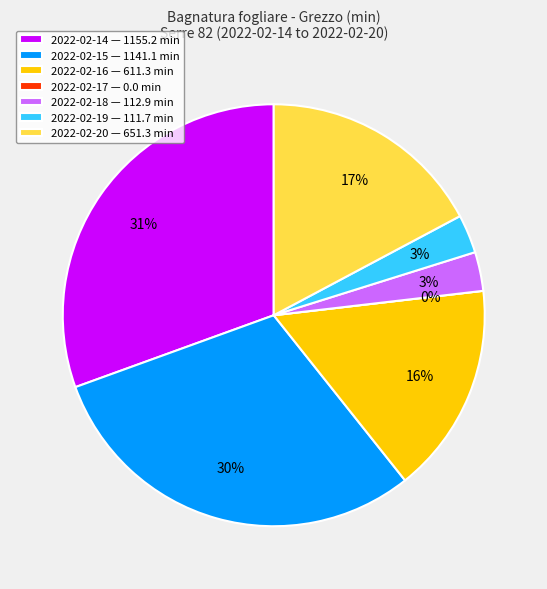

Is it true that 2022-02-19 is 3% of the pie?

True